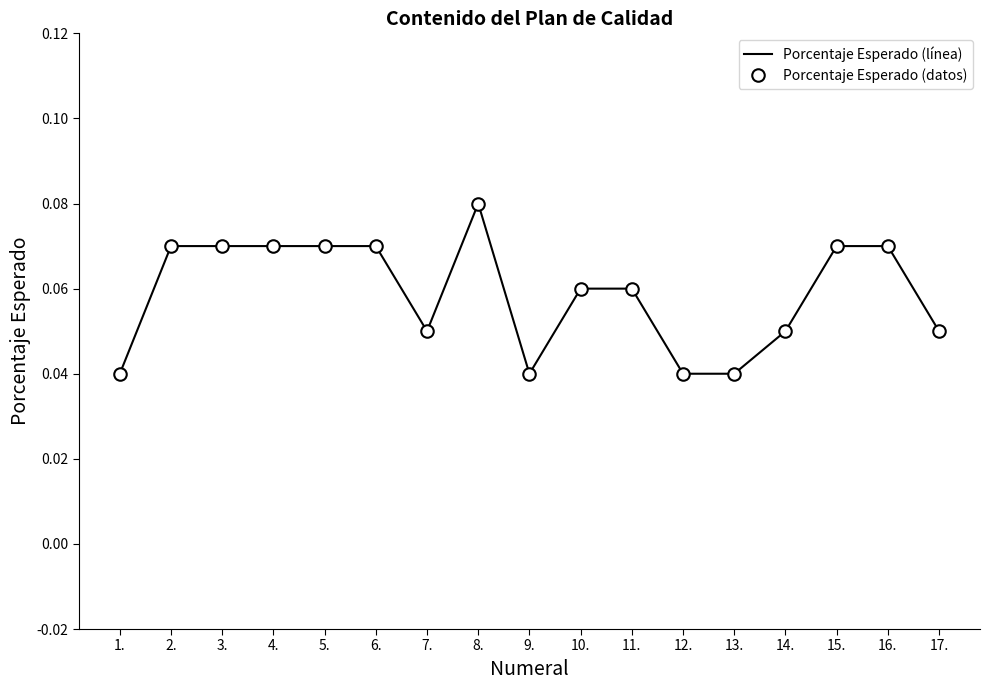

Where is the first local maximum for Porcentaje Esperado (datos)?

8.